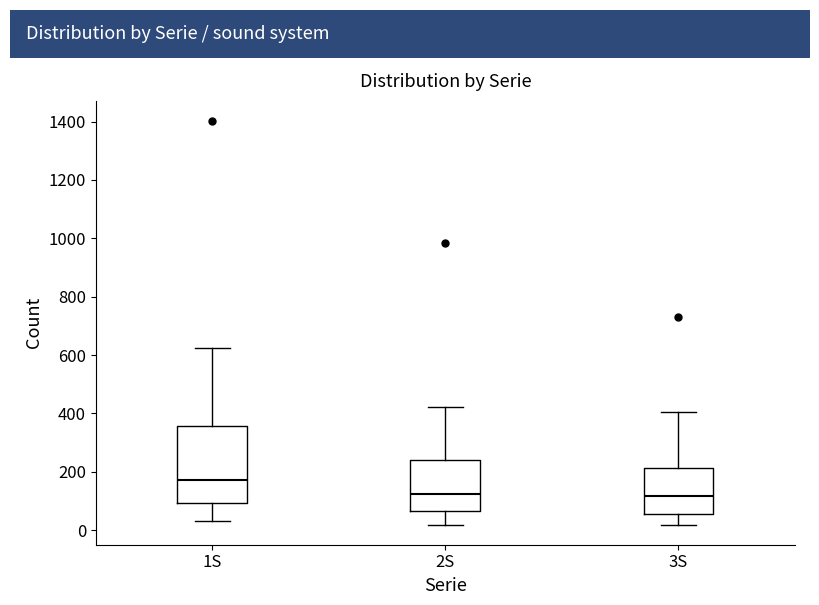

Reading left to right, transcribe this box plot: for each box, give where its median line is, the range the box spans, and where its two whiskers end, as read against the y-axis. The values are not printed on the chart, so give them approximately, as read against the axis.

1S: median 180, box 100 to 360, whiskers 40 to 620
2S: median 120, box 60 to 240, whiskers 20 to 420
3S: median 120, box 60 to 220, whiskers 20 to 400